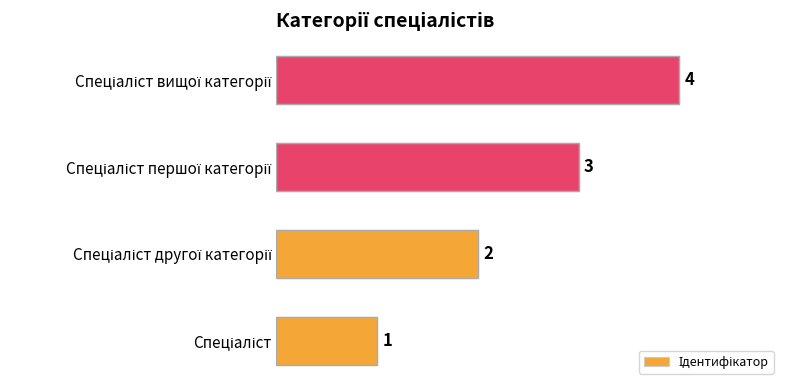

Count the values in the range 2 to 4.

3